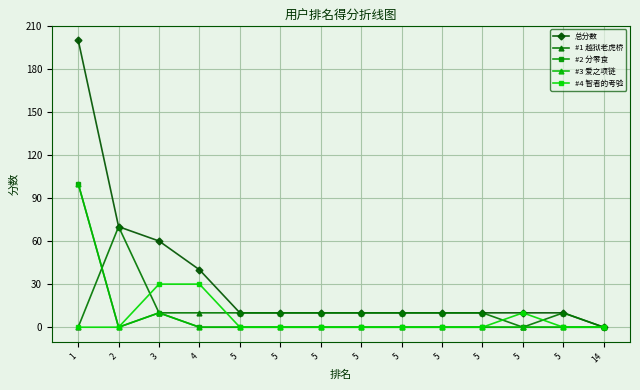

At how many categories does at least one series exceed 189?

1